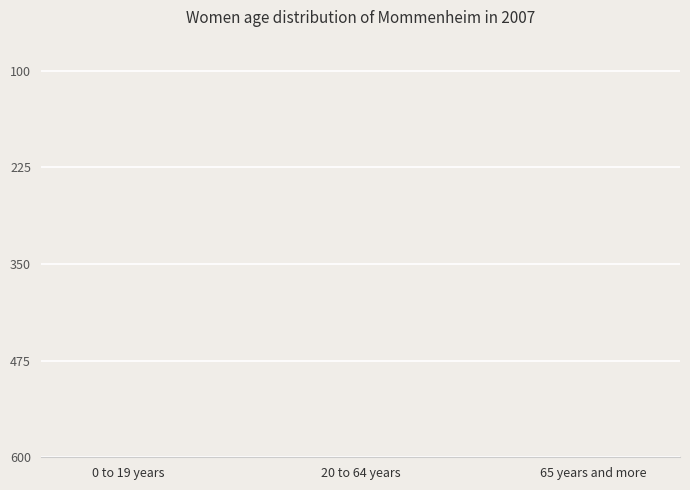

What is the label of the 2nd bar from the right?

20 to 64 years